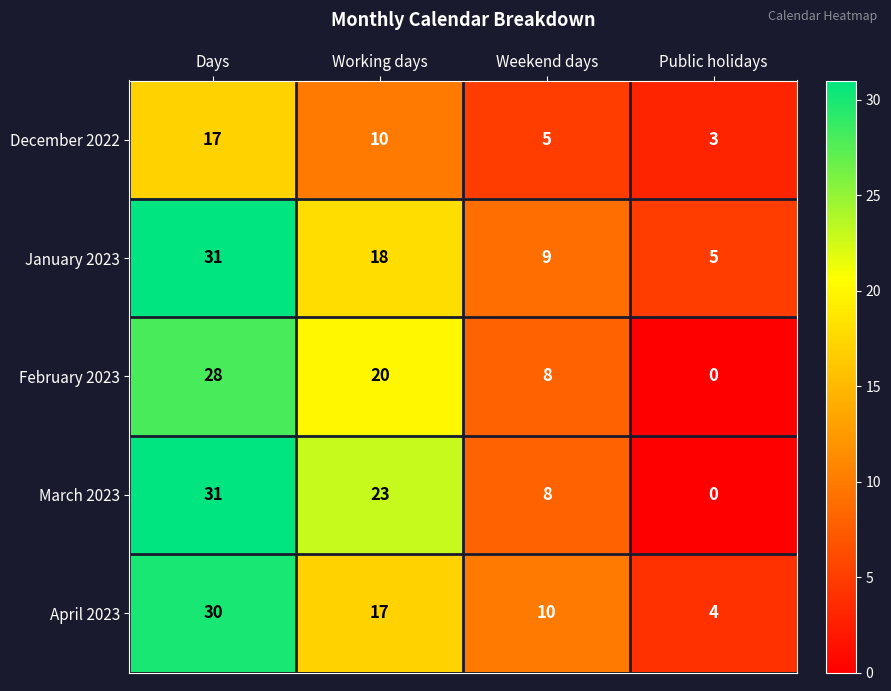

Reading left to right, list all the values displayed in this chart.

December 2022: Days=17	Working days=10	Weekend days=5	Public holidays=3
January 2023: Days=31	Working days=18	Weekend days=9	Public holidays=5
February 2023: Days=28	Working days=20	Weekend days=8	Public holidays=0
March 2023: Days=31	Working days=23	Weekend days=8	Public holidays=0
April 2023: Days=30	Working days=17	Weekend days=10	Public holidays=4